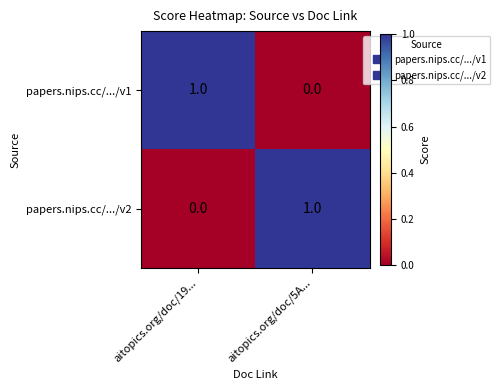

At which label is papers.nips.cc/.../v1 closest to 0?

aitopics.org/doc/5A...